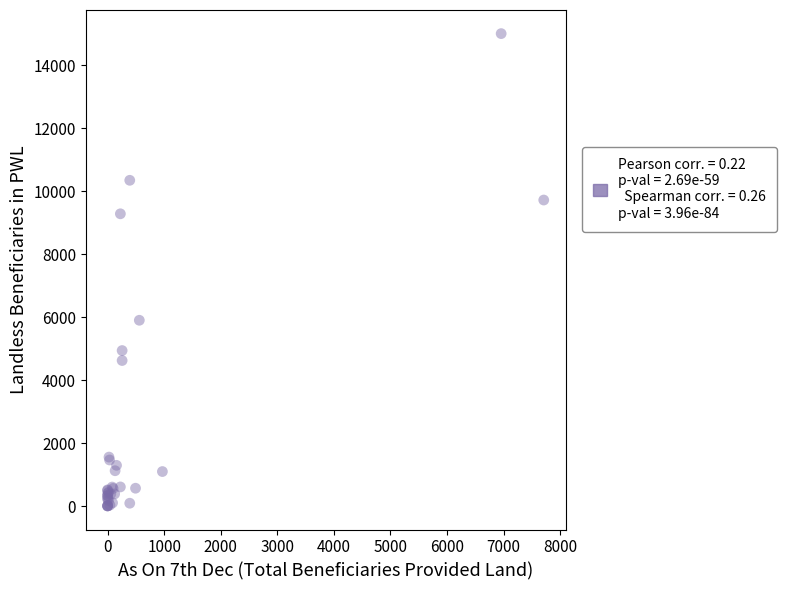

What Y value in the scatter plot is closest to 7505?

5903